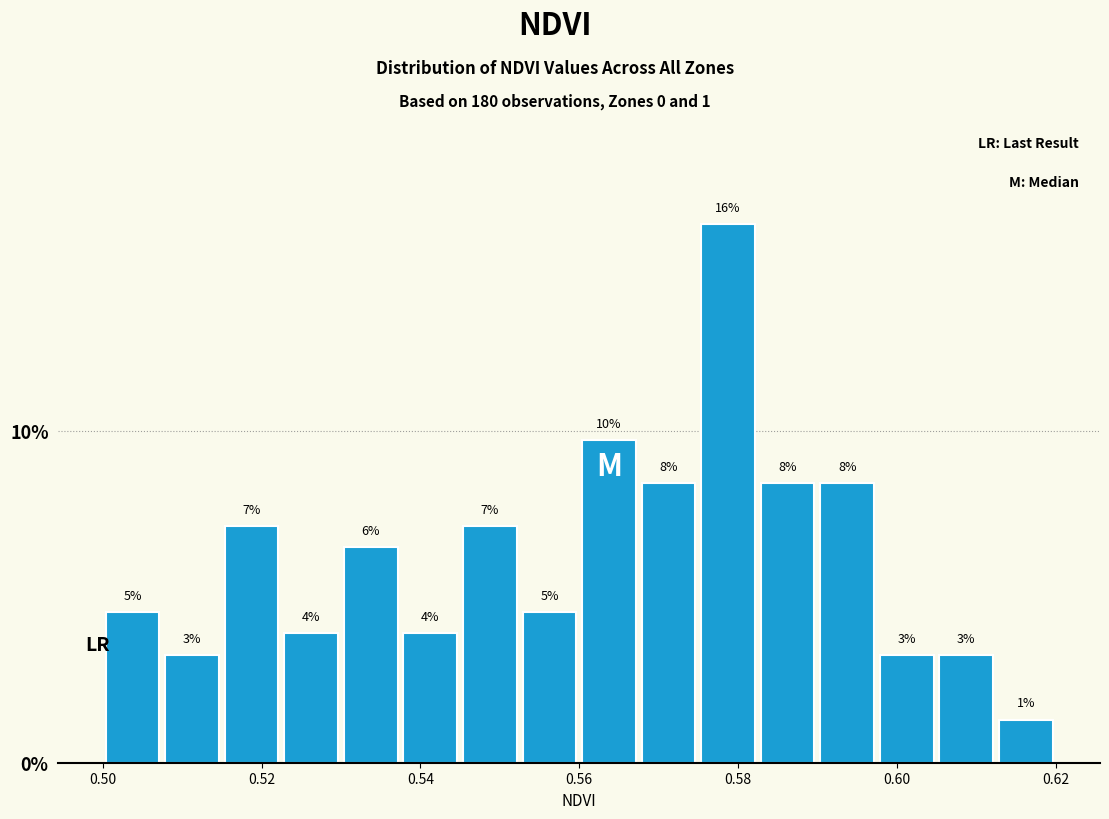

Around what value on the x-axis is the tallest bar? Give the approximate position of its centre, as read against the axis.

0.578